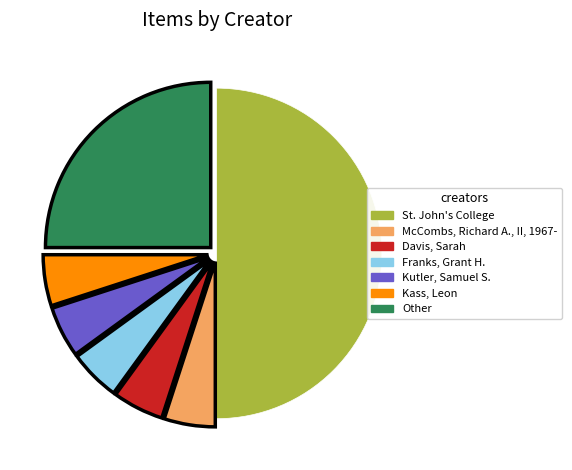

Do Kass, Leon and St. John's College together represent more than half of the pie?

Yes